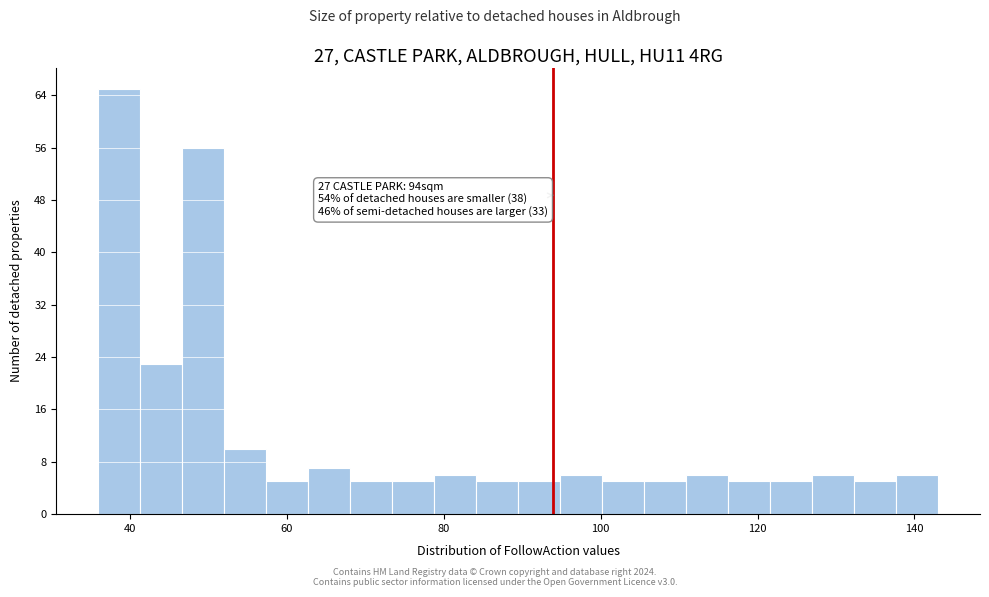

Around what value on the x-axis is the tallest bar? Give the approximate position of its centre, as read against the axis.

38